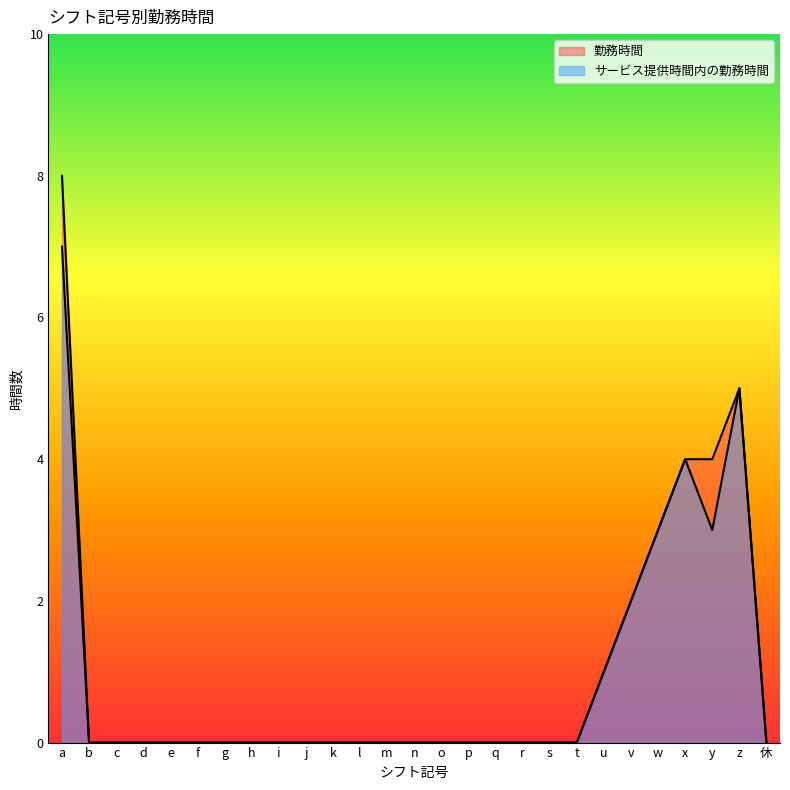

At which category is the sum across all series the highest?

a